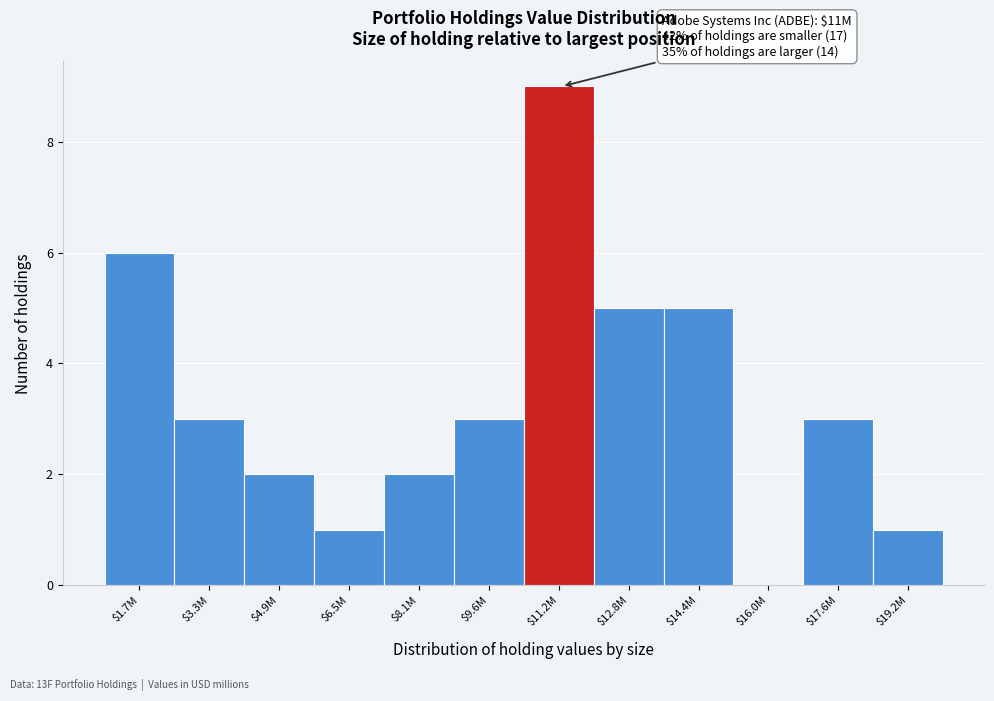

What is the maximum value shown in the chart?

9